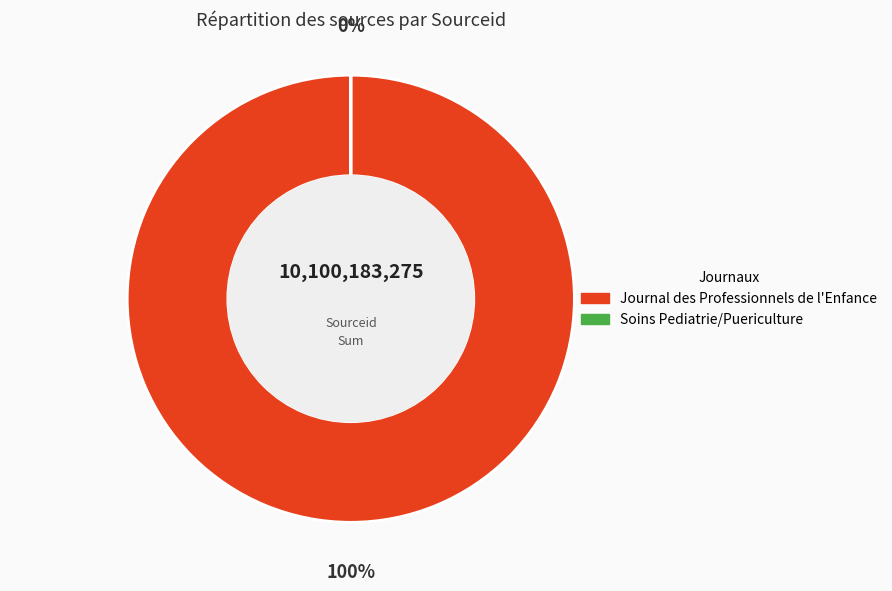

Rank the categories by value from lowest to highest.

Soins Pediatrie/Puericulture, Journal des Professionnels de l'Enfance